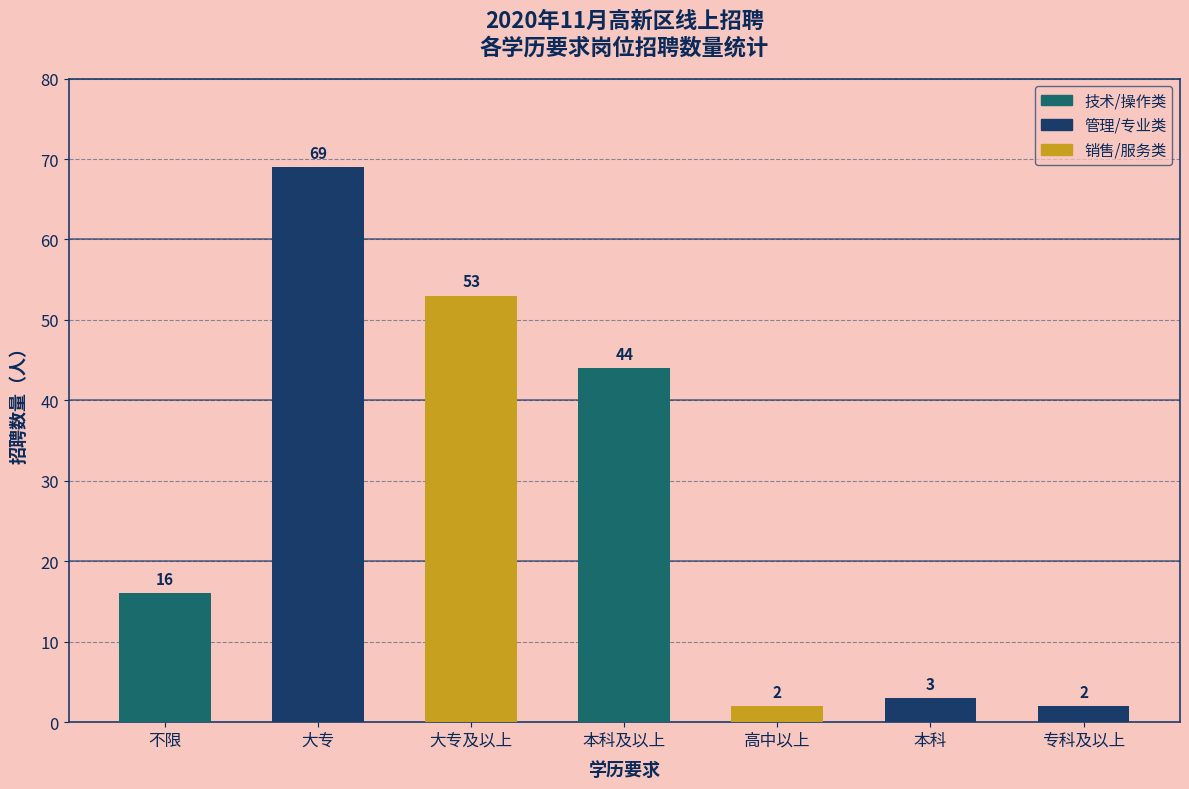

What is the sum of the values at 本科及以上 and 大专及以上?

97